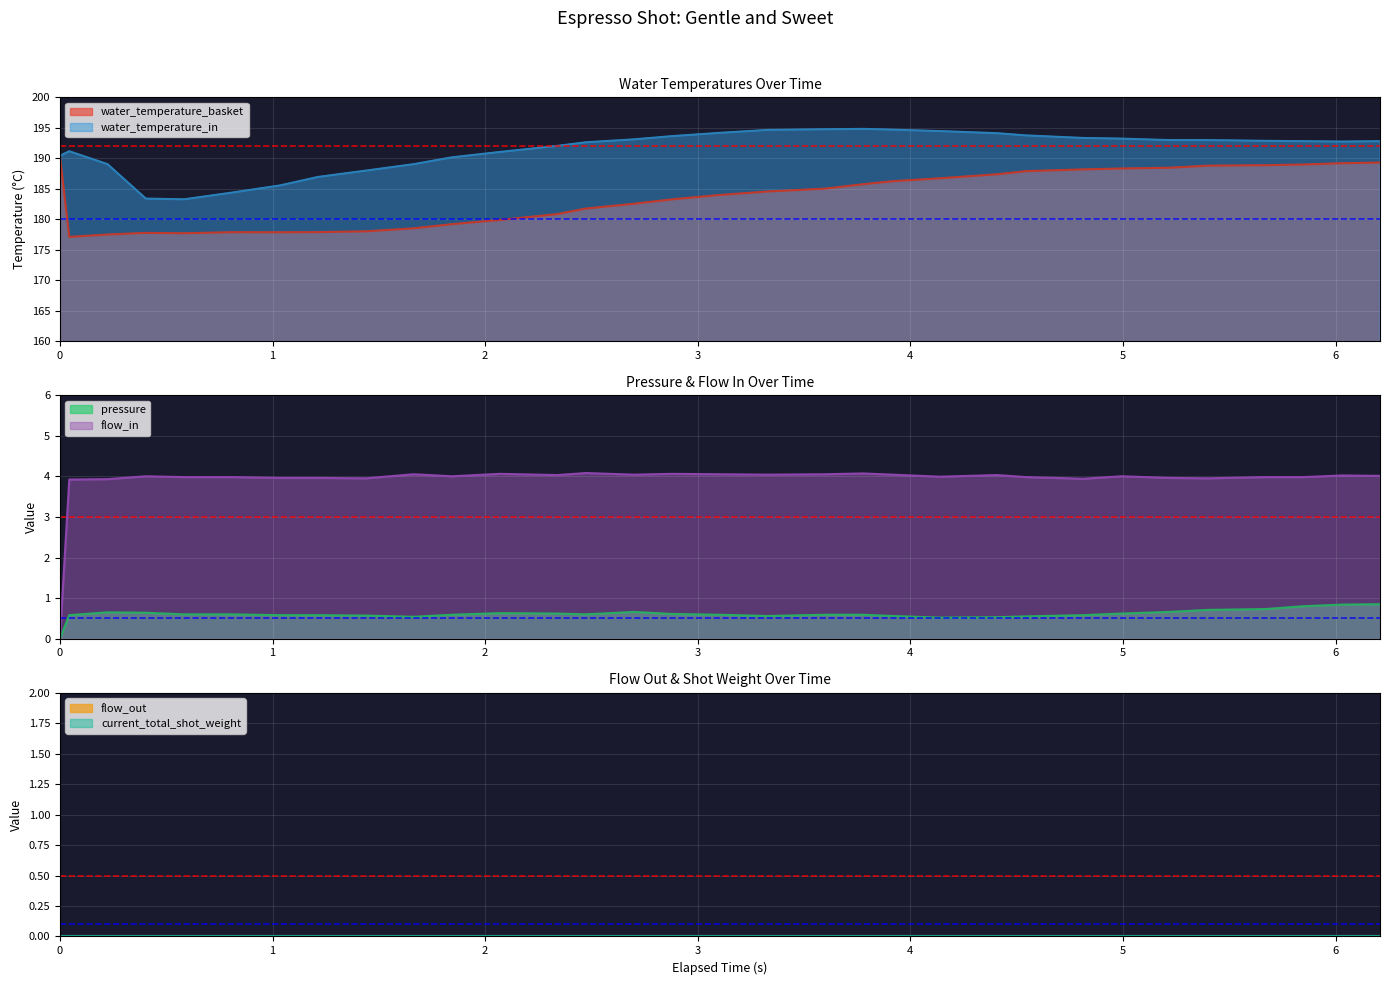

What is the maximum value for flow_in?

4.1